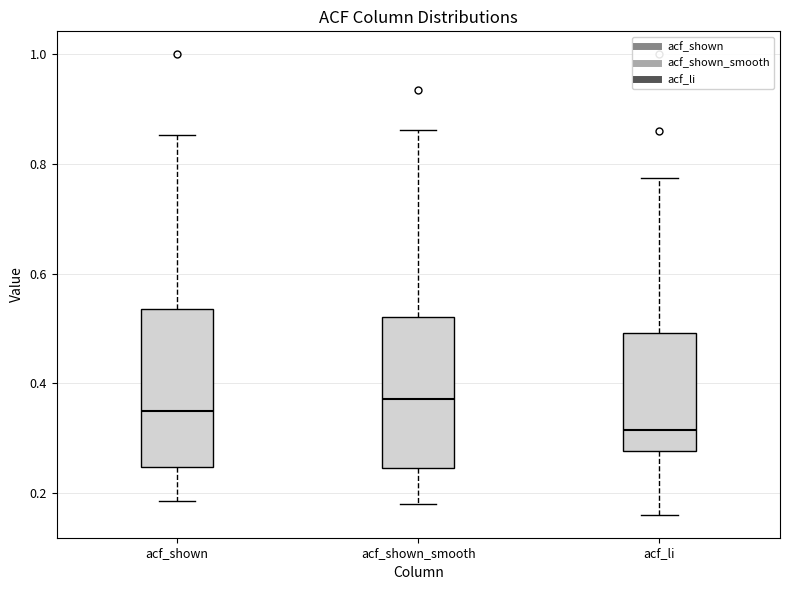

Where is the upper edge of the box for acf_shown on the y-axis? The values are not printed on the chart, so give them approximately, as read against the axis.

0.54